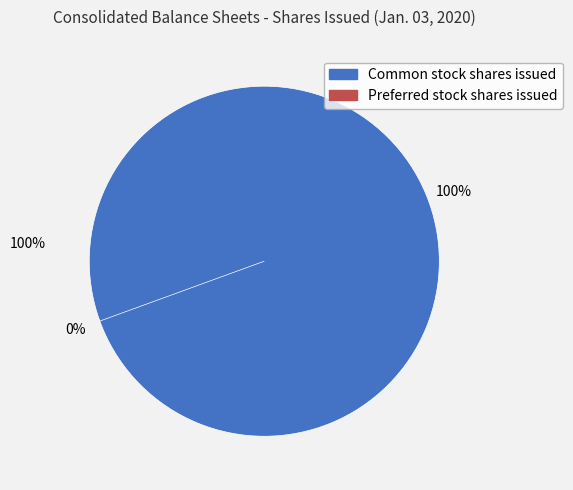

Which slice is the largest?

Common stock shares issued